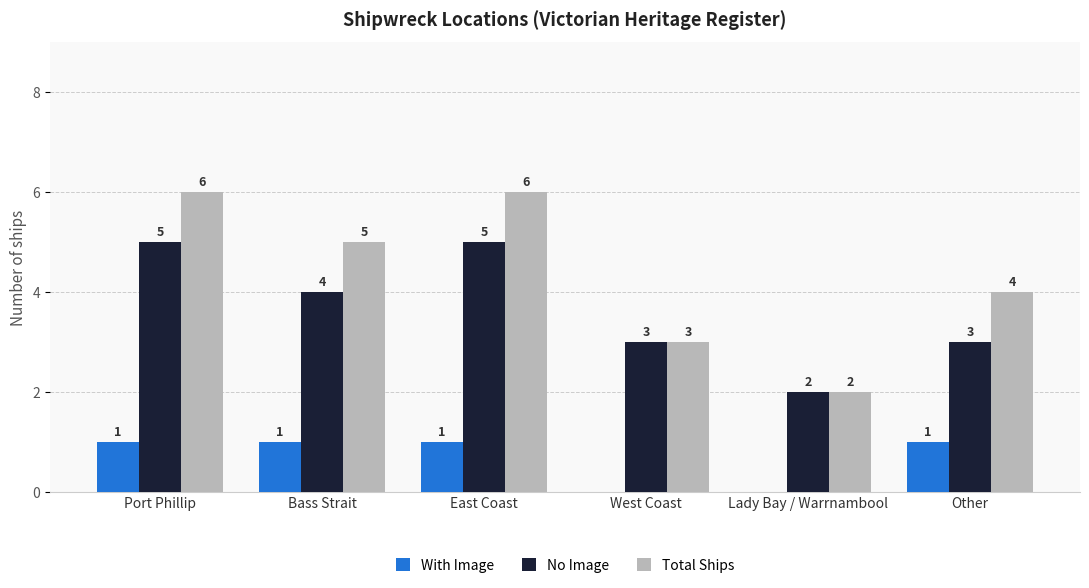

What is the highest value of the Total Ships series?

6